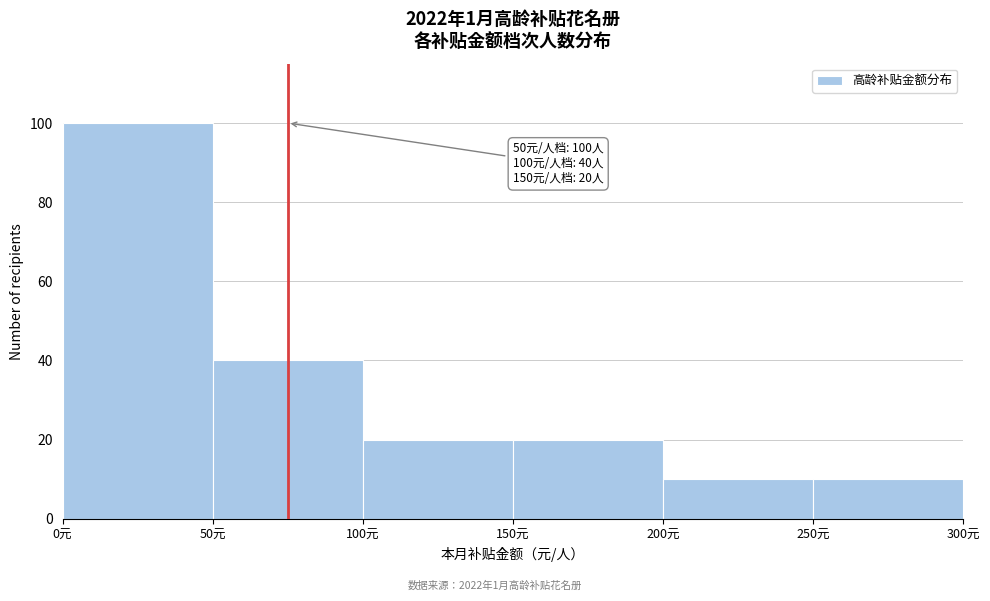

Over which range of the x-axis is the bar tallest?

0 to 50